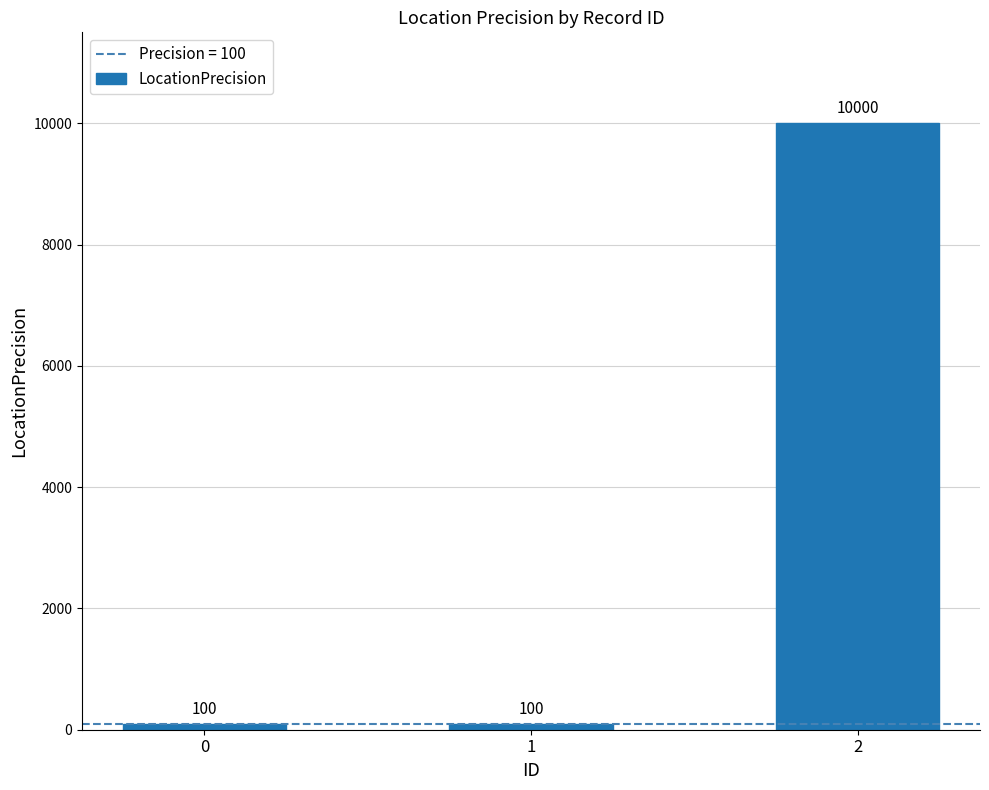

What is the change in value from 0 to 2?

+9900